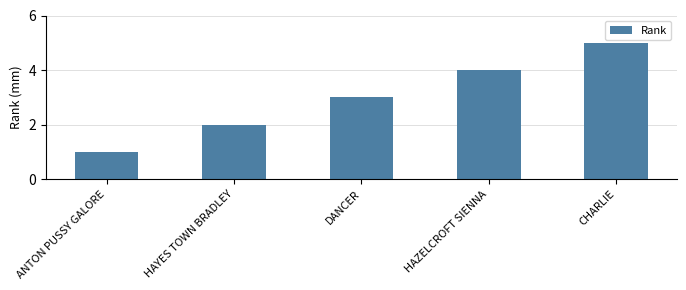

What is the label of the 1st bar from the left?

ANTON PUSSY GALORE